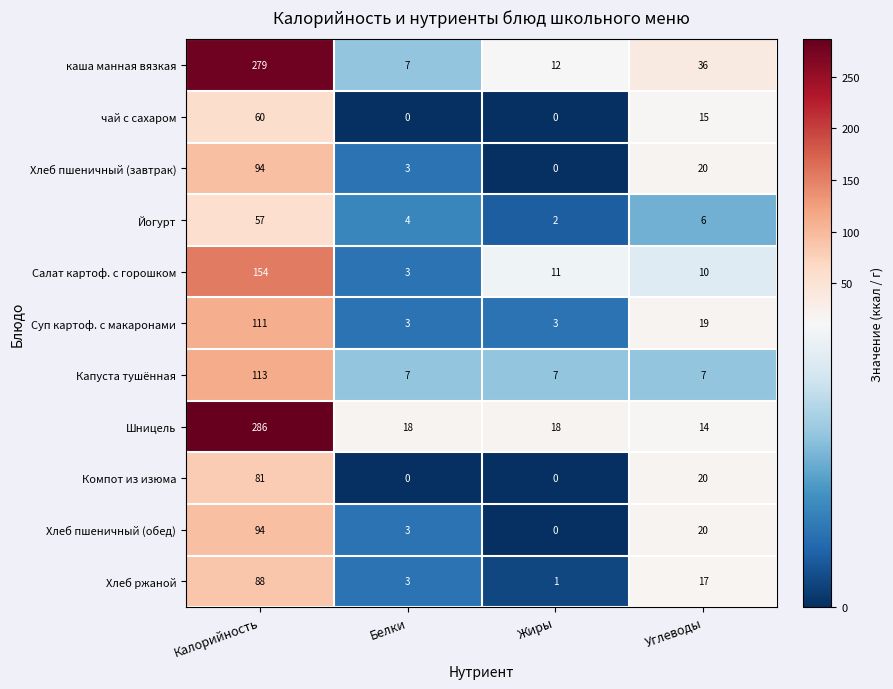

What is the approximate value of Суп картоф. с макаронами at Калорийность, to the nearest 10?

110